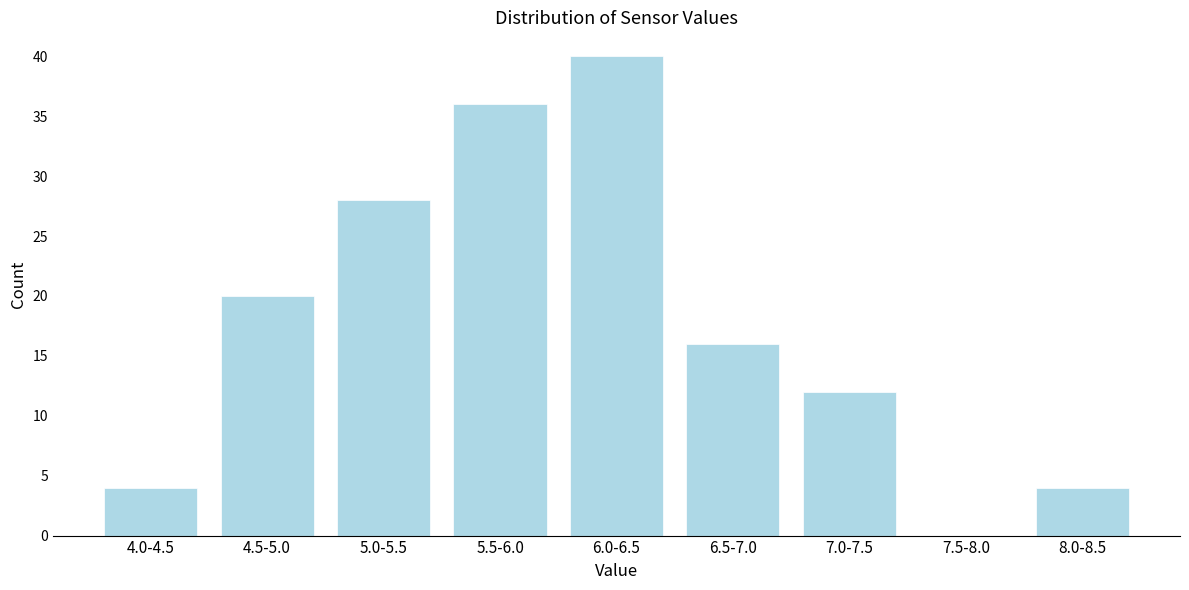

Reading right to left, what are all the values shown in this chart?

8.0-8.5=4	7.5-8.0=0	7.0-7.5=12	6.5-7.0=16	6.0-6.5=40	5.5-6.0=36	5.0-5.5=28	4.5-5.0=20	4.0-4.5=4